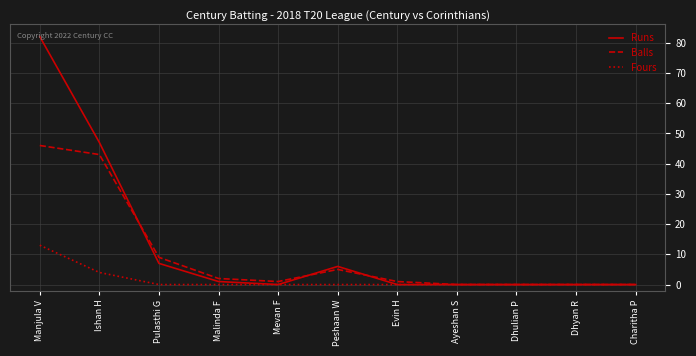

Reading right to left, extract all data points from this chart.

Runs: 0	0	0	0	0	6	0	1	7	47	82
Balls: 0	0	0	0	1	5	1	2	9	43	46
Fours: 0	0	0	0	0	0	0	0	0	4	13